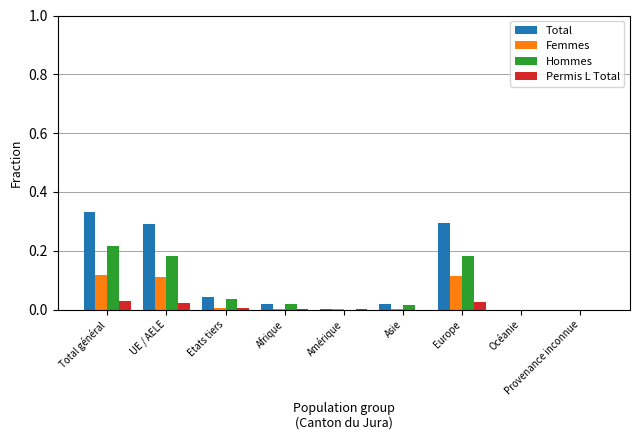

Is it true that Hommes equals 0.0 at Océanie?

True